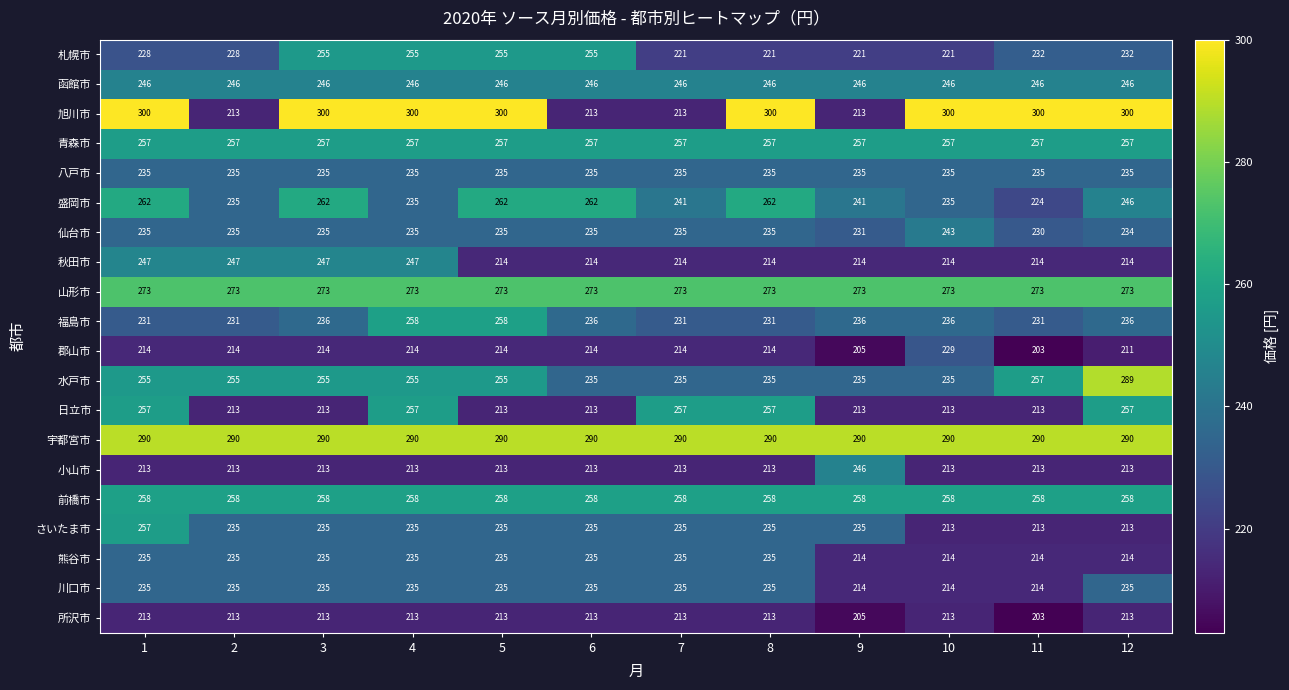

What is the total value across all series at 8?

4859